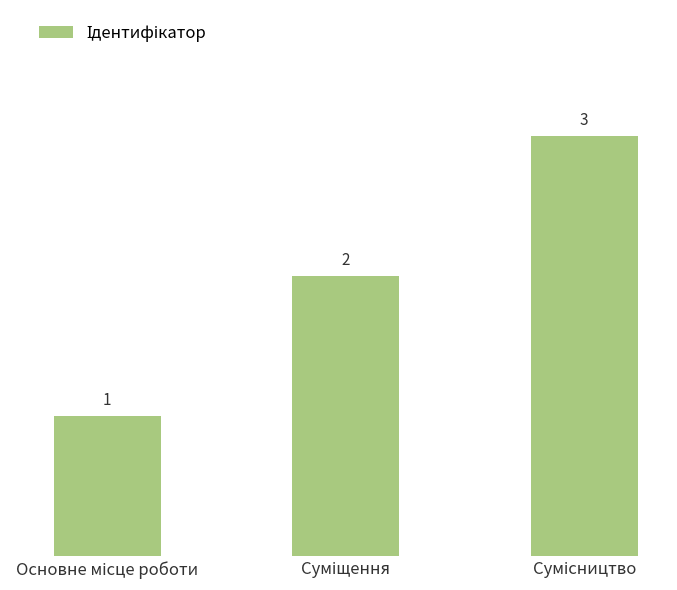

Reading left to right, transcribe all the data shown in this chart.

1	2	3